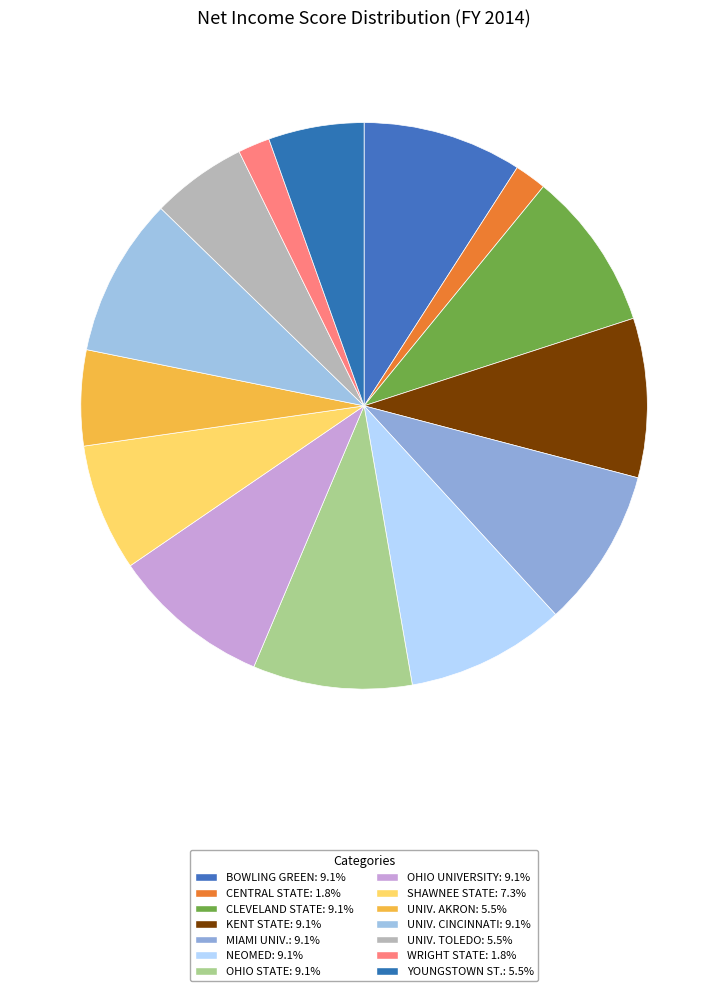

To the nearest percent, what portion does WRIGHT STATE represent?

2%